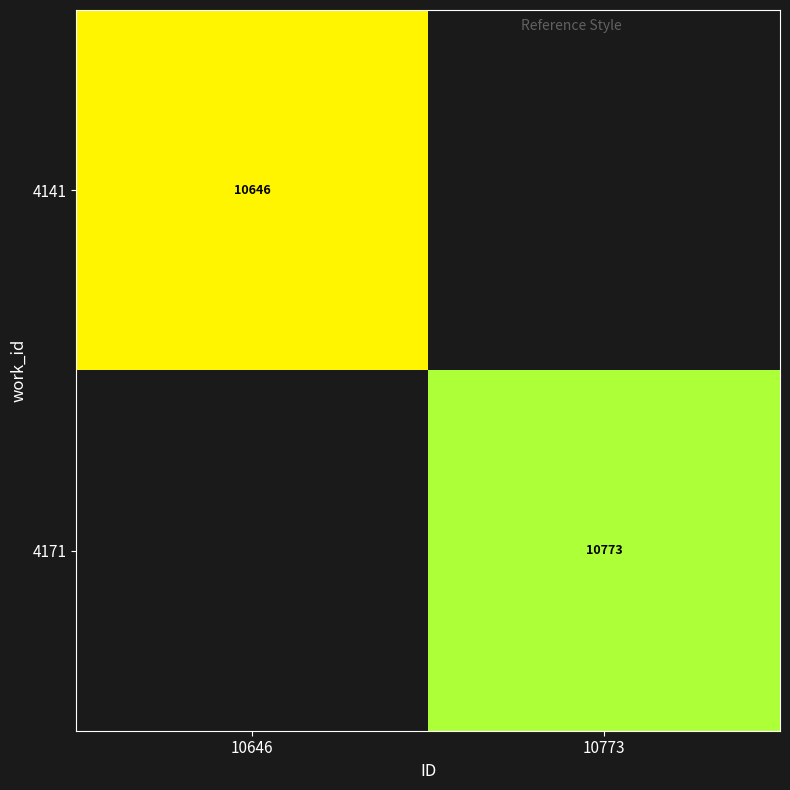

How many categories are shown in the chart?

2